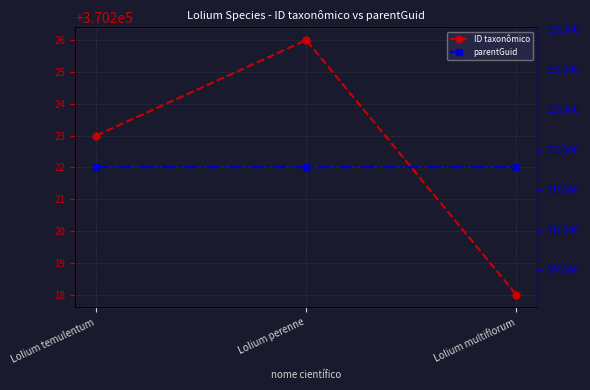

Where is ID taxonômico nearest to the value 370222?

Lolium temulentum